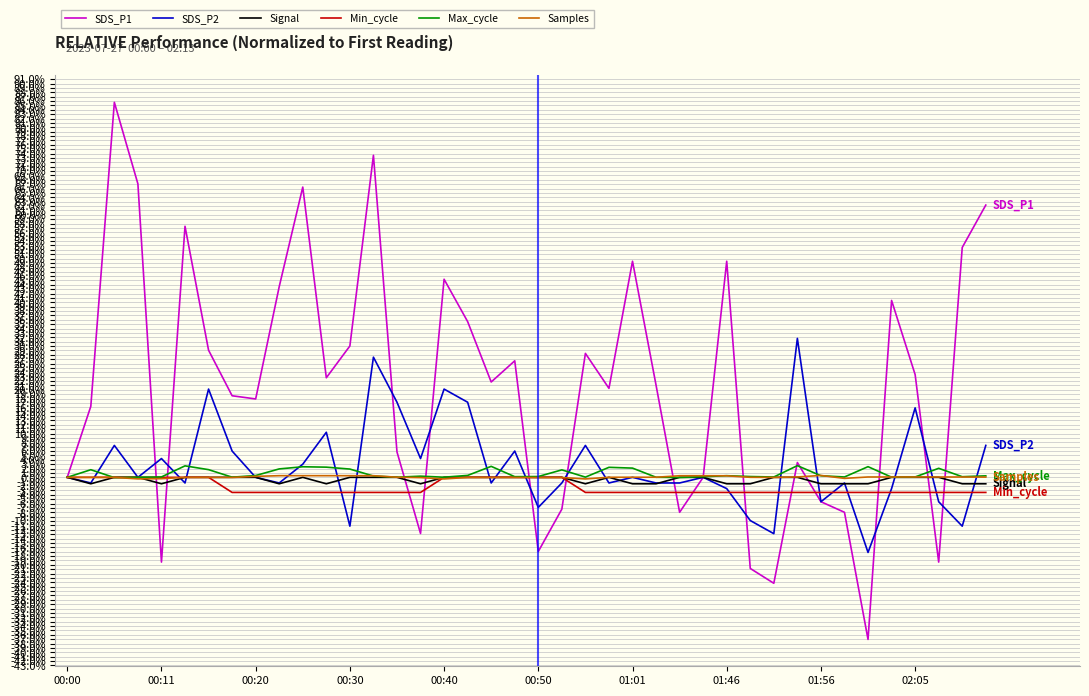

Which series has the largest range (max minus min)?

SDS_P1